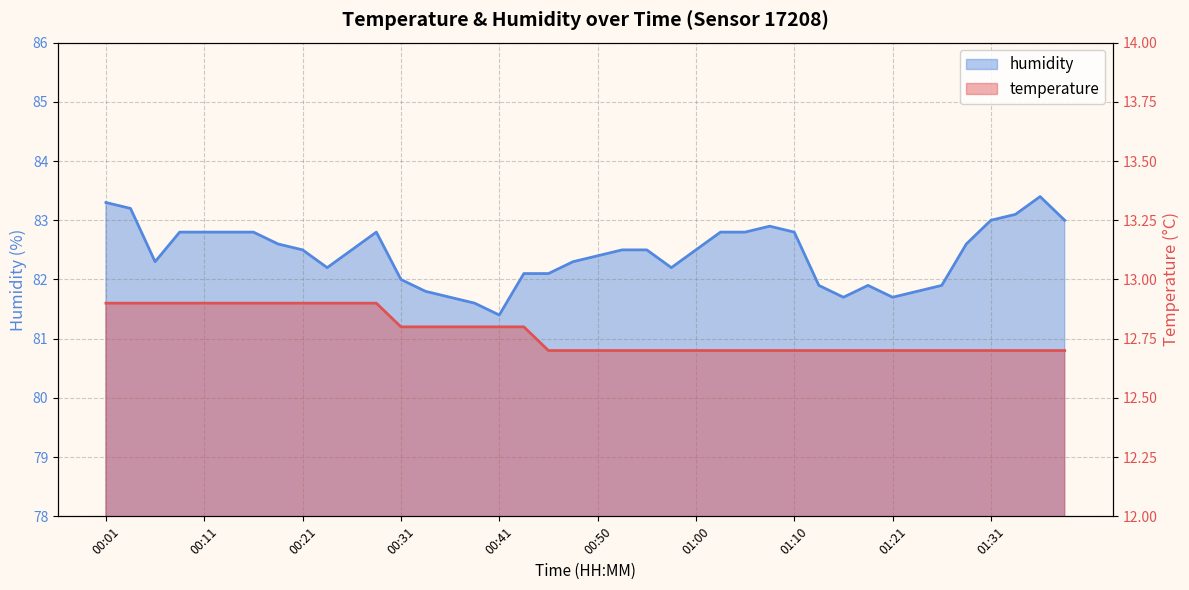

At which label does humidity first exceed 82?

00:01